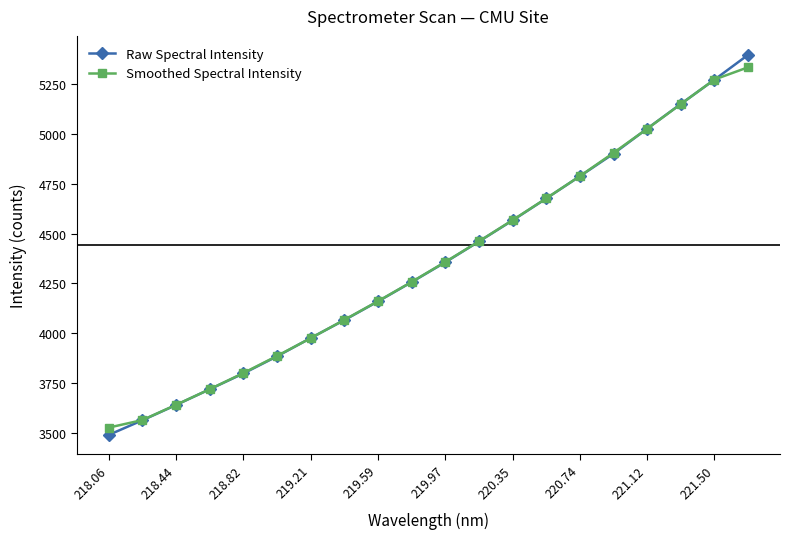

What is the smallest value displayed?

3489.2